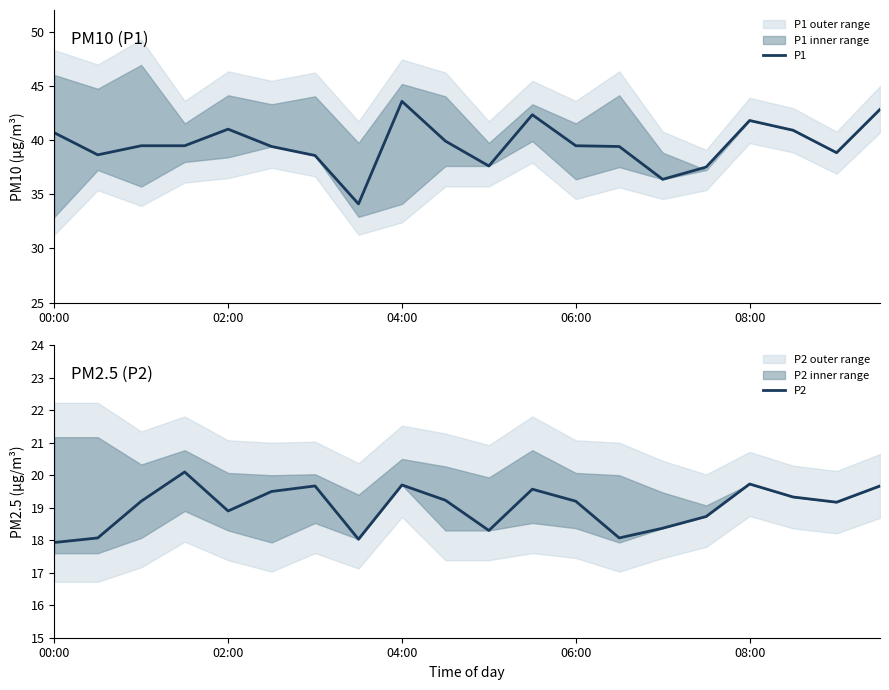

Reading right to left, extract all data points from this chart.

P1: 42.8	38.8	40.9	41.8	37.5	36.4	39.4	39.5	42.3	37.6	39.9	43.6	34.1	38.6	39.4	41.0	39.5	39.5	38.6	40.7
P2: 19.7	19.2	19.3	19.7	18.7	18.4	18.1	19.2	19.6	18.3	19.2	19.7	18.0	19.7	19.5	18.9	20.1	19.2	18.1	17.9